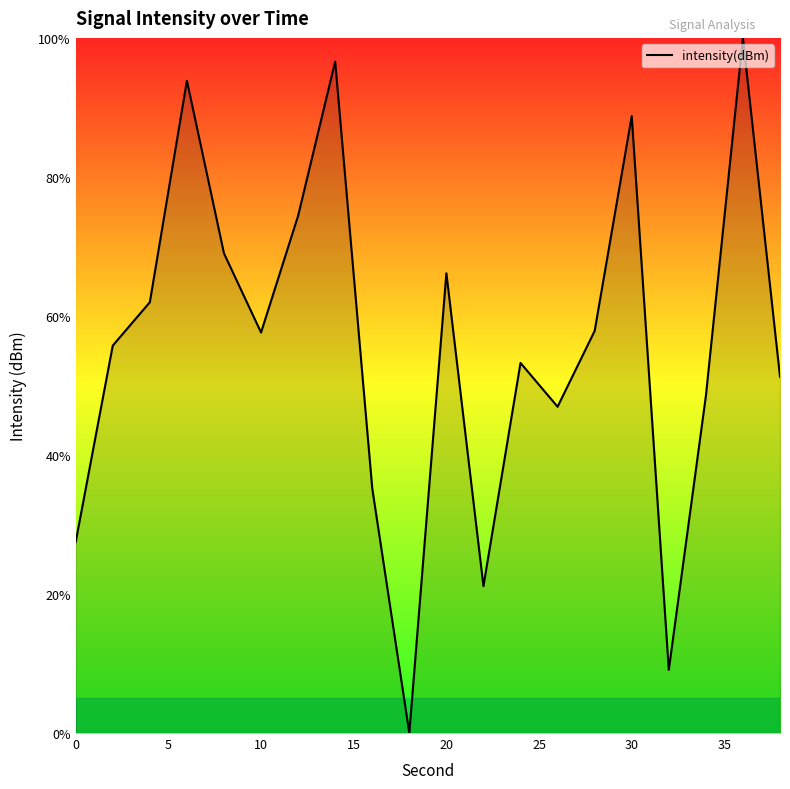

What is the maximum value shown in the chart?

100.0